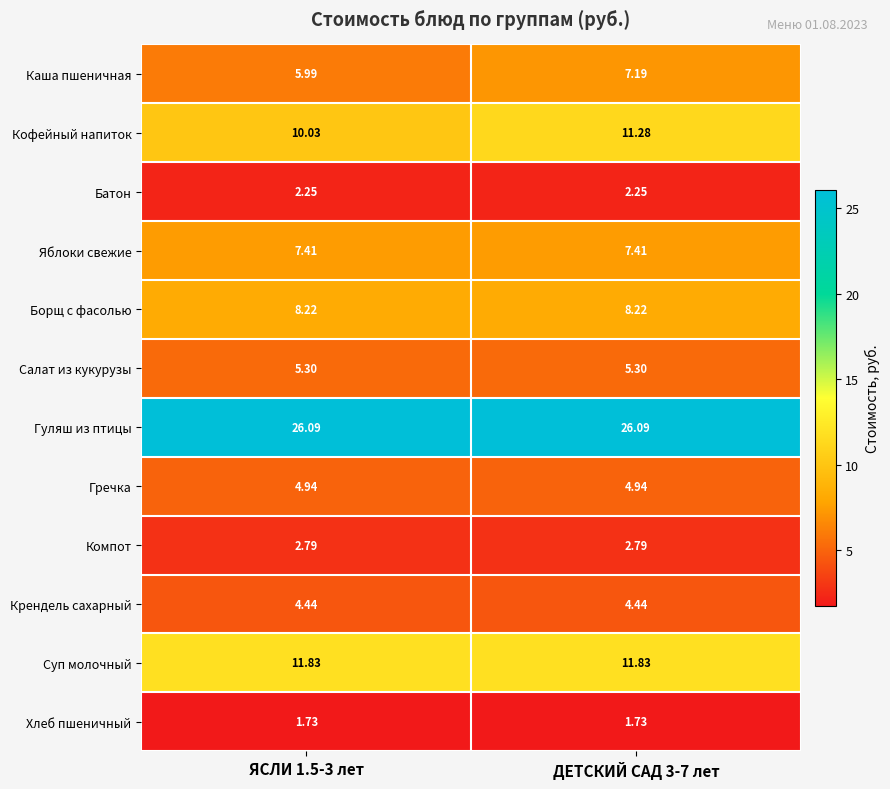

Is the value of Батон at ЯСЛИ 1.5-3 лет greater than the value of Яблоки свежие at ДЕТСКИЙ САД 3-7 лет?

No